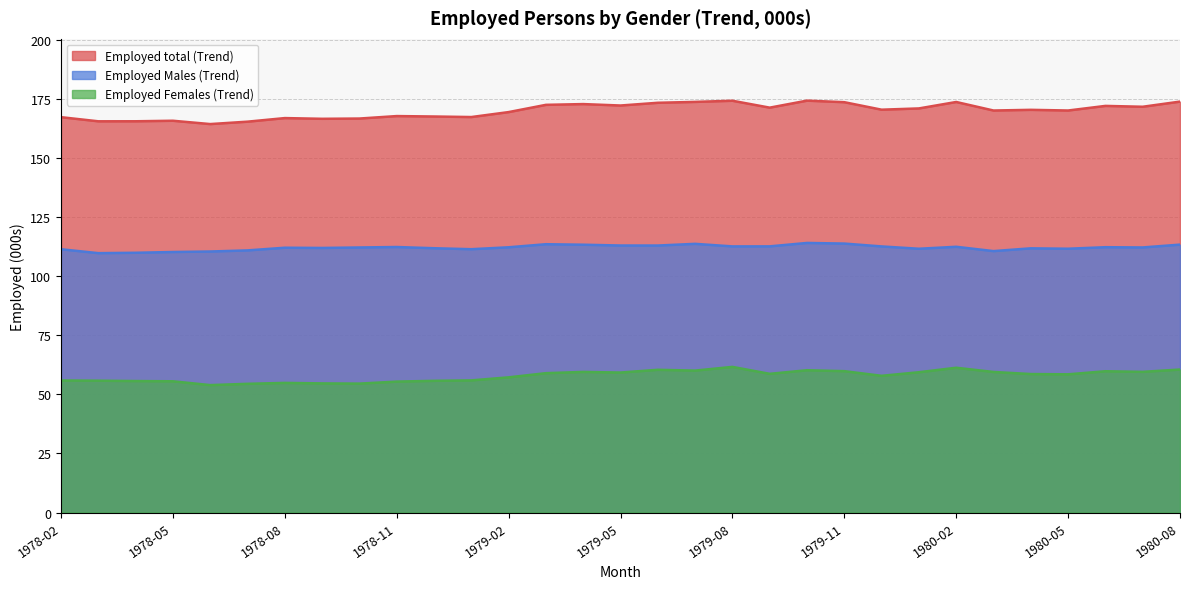

Reading left to right, what are all the values shown in this chart?

Employed total (Trend): 167.3	165.5	165.5	165.7	164.3	165.3	166.9	166.6	166.7	167.7	167.5	167.3	169.4	172.5	172.8	172.2	173.3	173.7	174.2	171.3	174.2	173.6	170.4	171.0	173.7	170.1	170.4	170.1	172.0	171.7	173.8
Employed Males (Trend): 111.4	109.7	109.9	110.2	110.4	110.9	112.0	111.9	112.1	112.3	111.8	111.4	112.2	113.5	113.3	113.0	113.0	113.7	112.6	112.6	114.0	113.8	112.6	111.6	112.4	110.6	111.8	111.6	112.2	112.1	113.3
Employed Females (Trend): 55.9	55.8	55.6	55.5	53.9	54.5	54.8	54.6	54.5	55.4	55.7	55.9	57.2	59.0	59.5	59.2	60.4	60.0	61.6	58.7	60.2	59.8	57.8	59.4	61.3	59.5	58.6	58.5	59.8	59.5	60.5